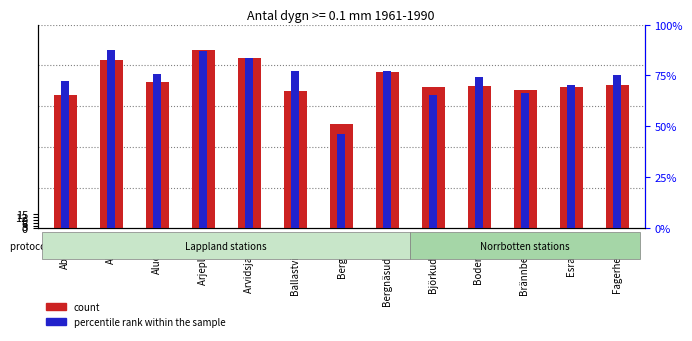

What is the average value of the count series?

157.9